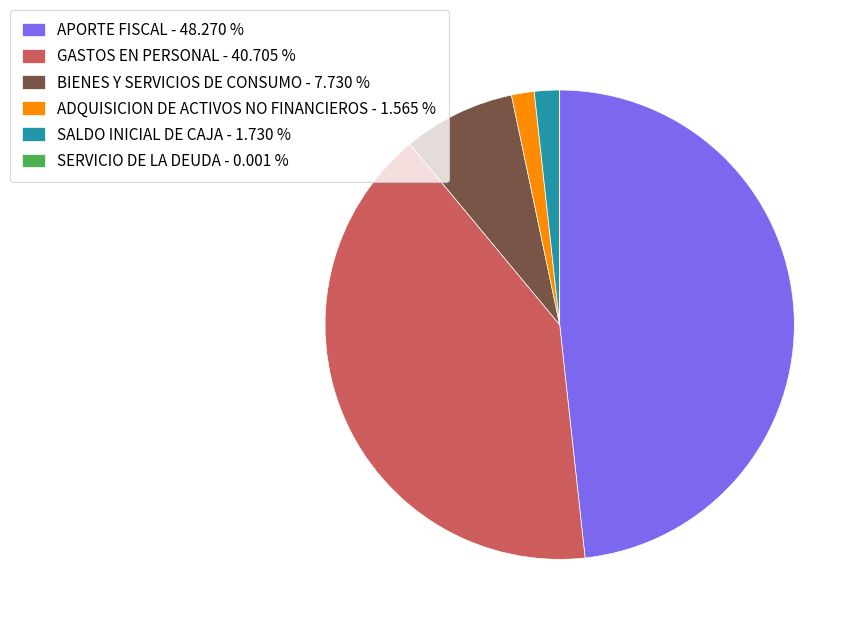

Which has a higher value, ADQUISICION DE ACTIVOS NO FINANCIEROS - 1.565 % or BIENES Y SERVICIOS DE CONSUMO - 7.730 %?

BIENES Y SERVICIOS DE CONSUMO - 7.730 %